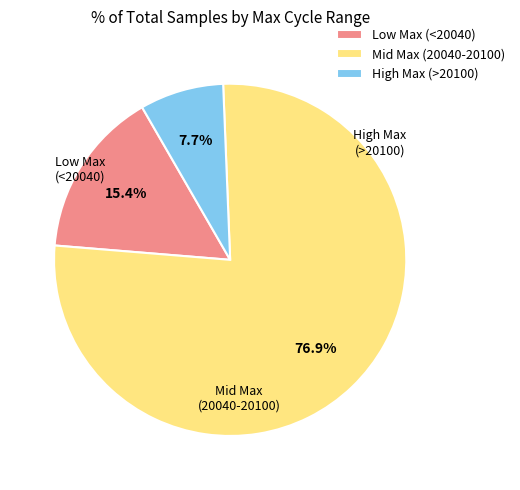

Which slice is the smallest?

High Max (>20100)